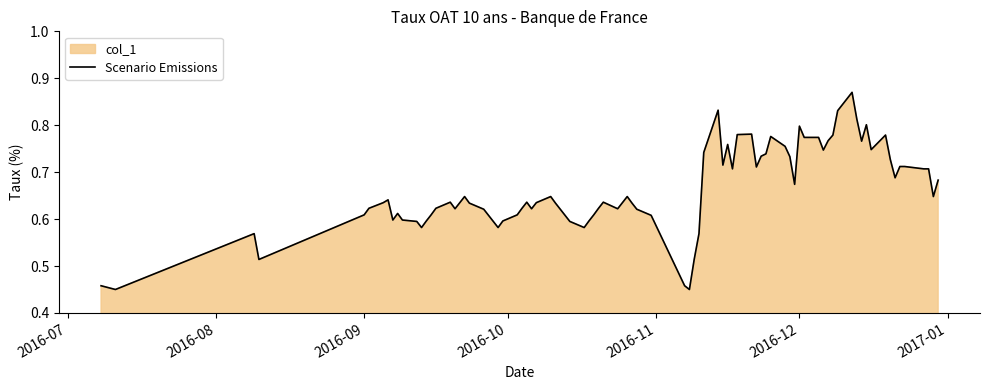

At which label is the value closest to 0?

2016-07